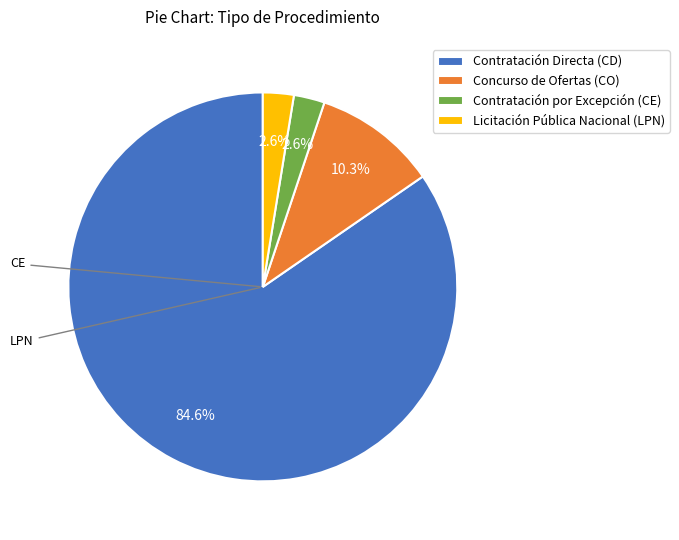

What is the ratio of the value at Contratación por Excepción (CE) to the value at Licitación Pública Nacional (LPN)?

1.0